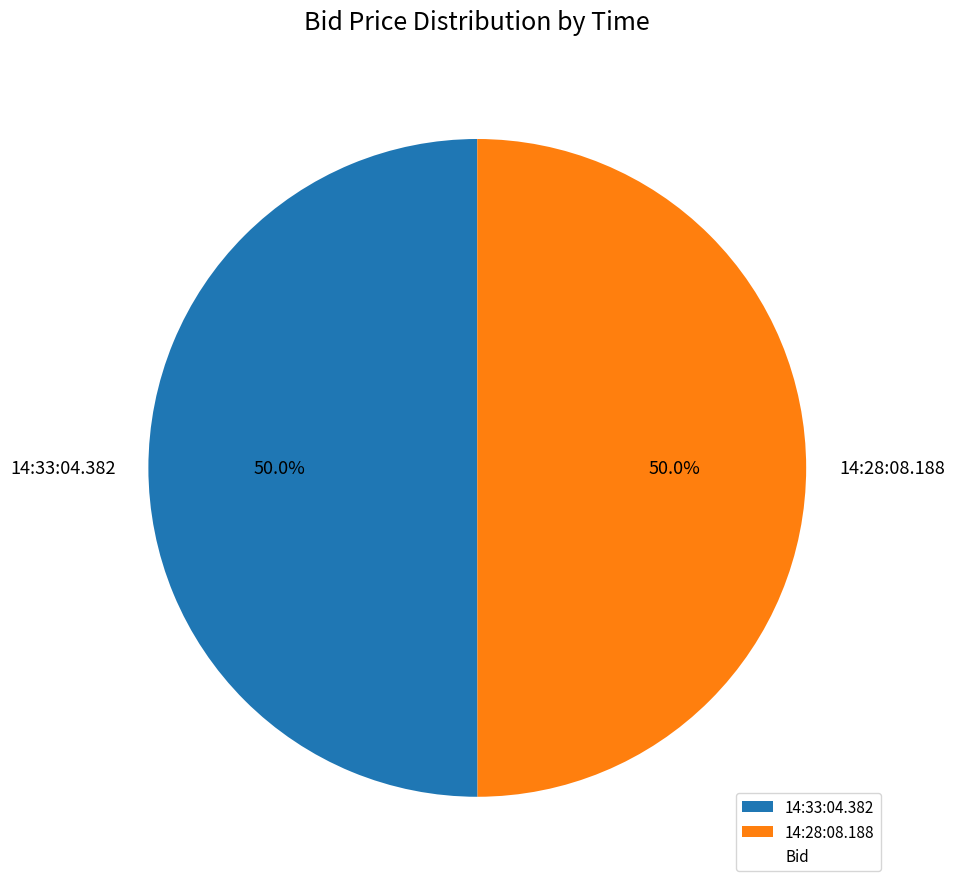

What percentage do 14:33:04.382 and 14:28:08.188 together represent?

100.0%